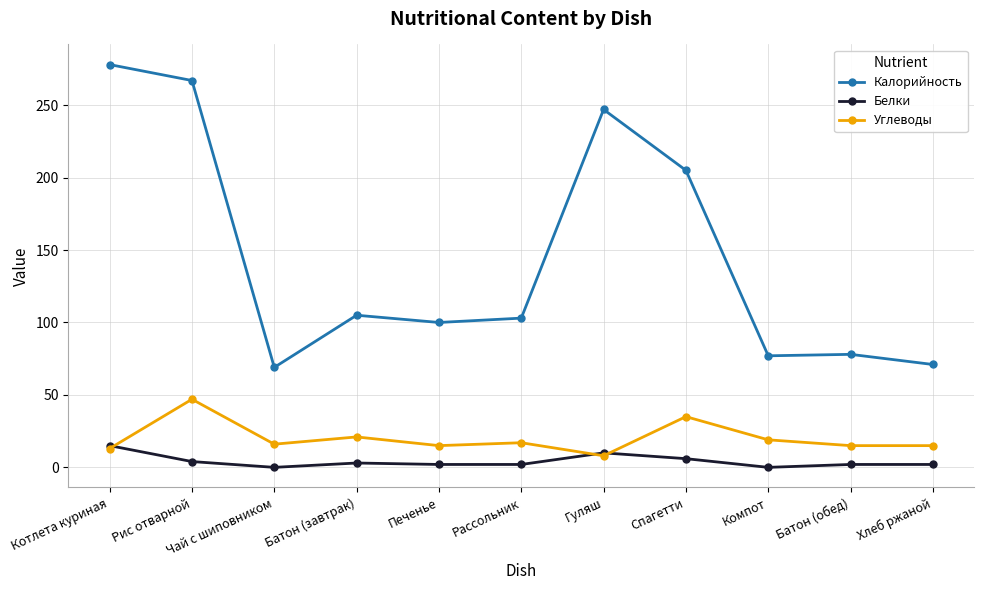

What is the label of the 1st point from the left?

Котлета куриная